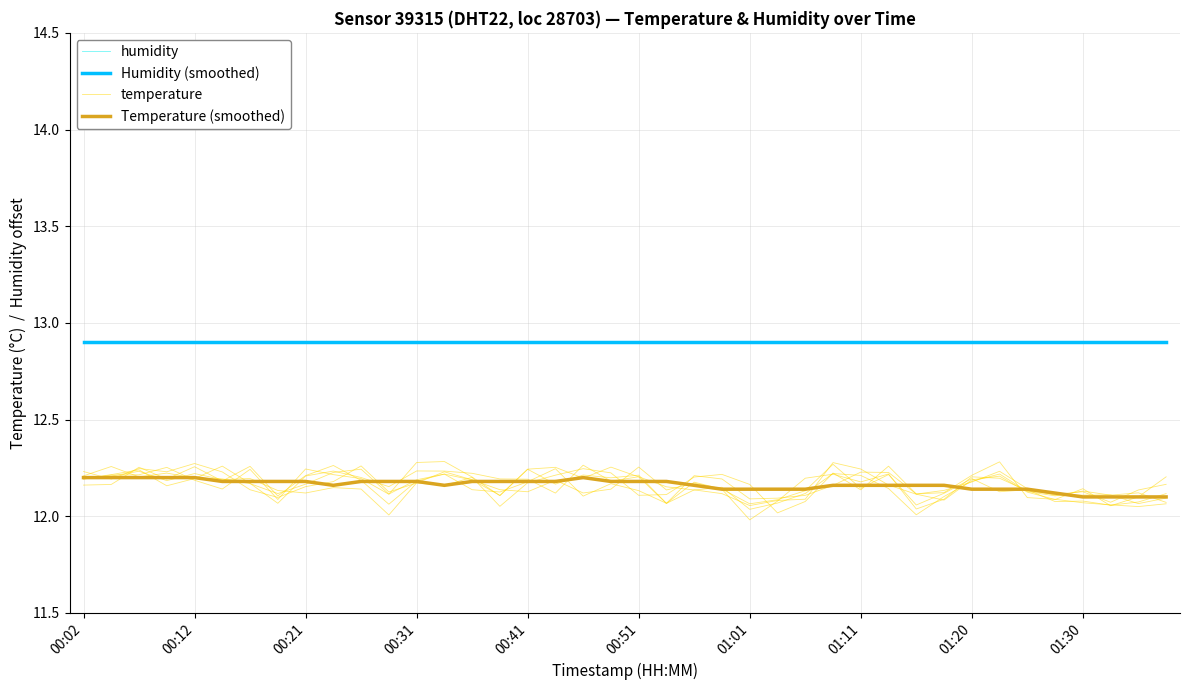

List the series in order of their peak value, lowest first.

Temperature (smoothed), temperature, Humidity (smoothed), humidity